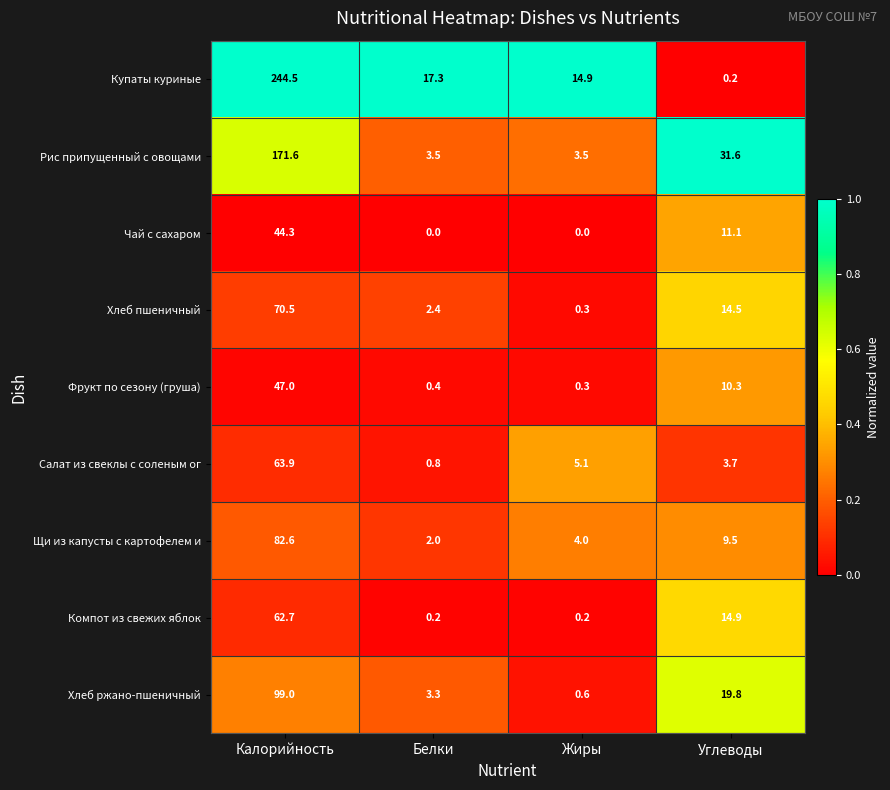

What is the difference between the highest and lowest values at Белки?

17.3